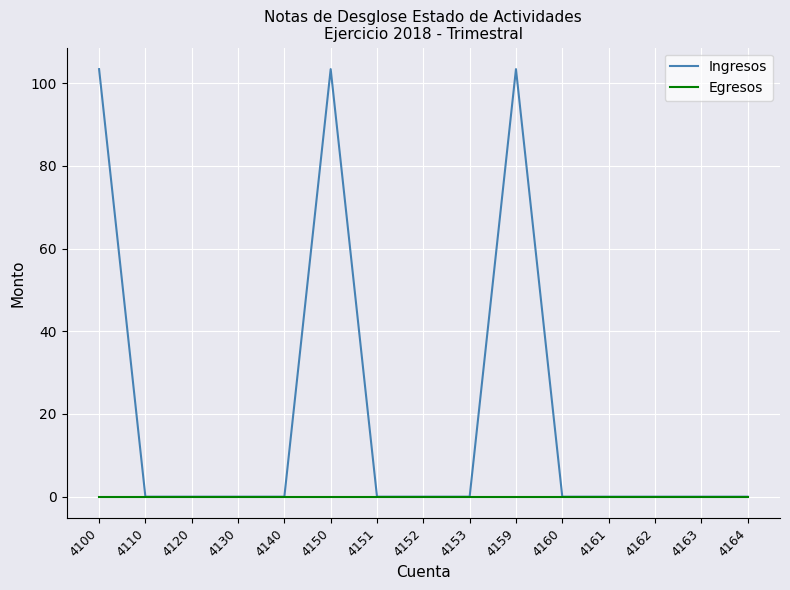

Which series changed the most between 4150 and 4164?

Ingresos